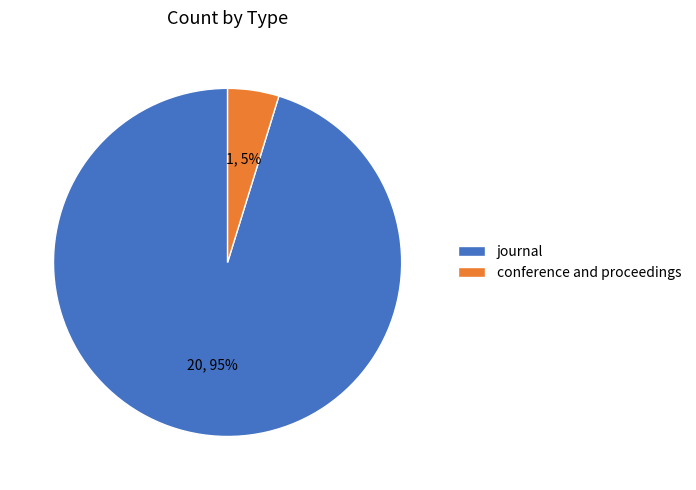

How many slices are in this pie chart?

2